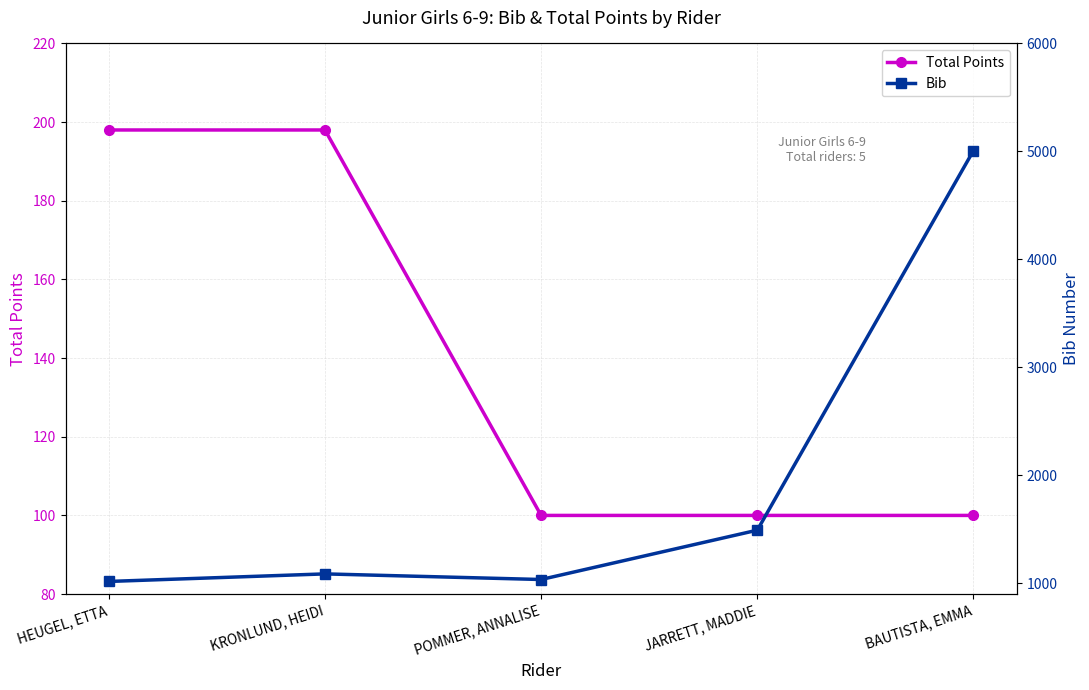

What is the difference between the Bib values at HEUGEL, ETTA and KRONLUND, HEIDI?

70